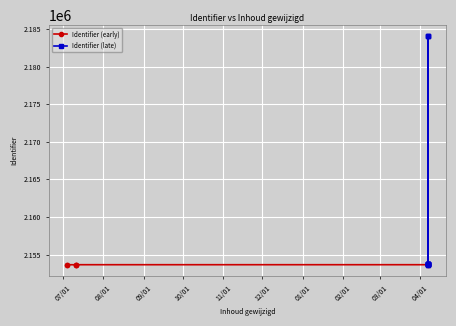

How many data points are less than 2153755?

10